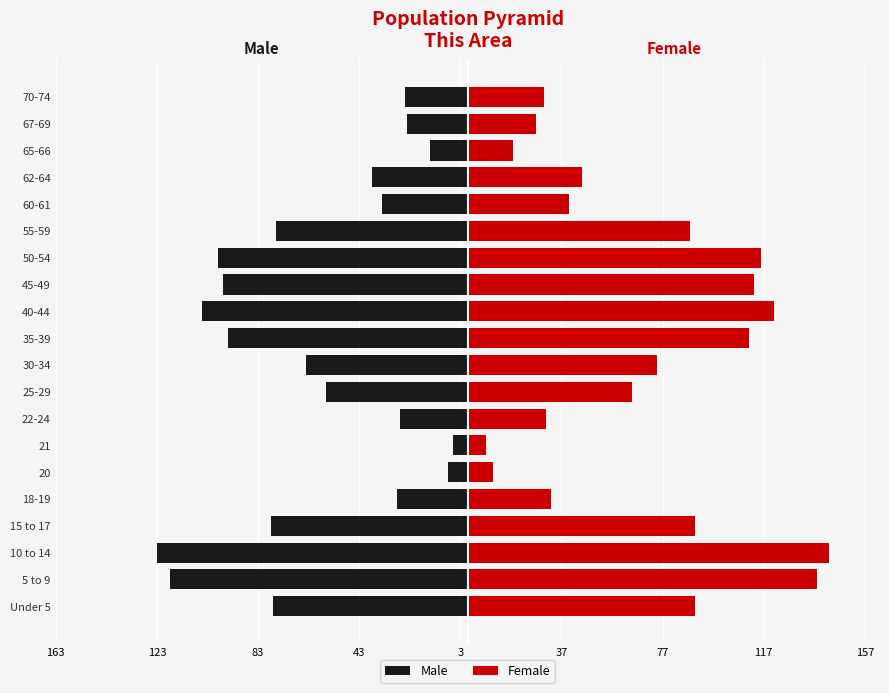

What value does the Male series have at 10 to 14, to the nearest 50?

-100